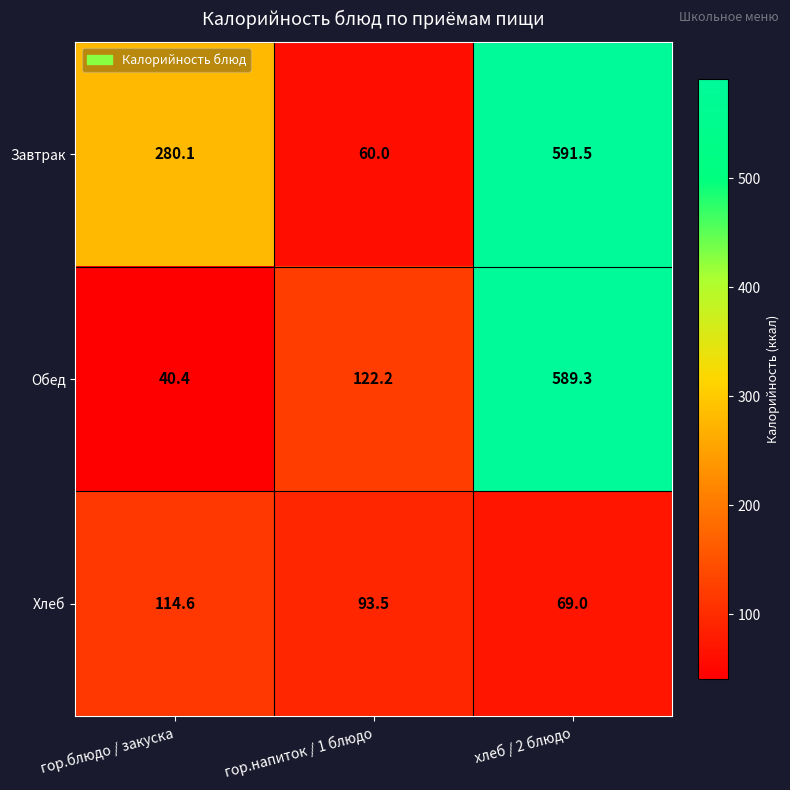

Reading left to right, transcribe all the data shown in this chart.

Завтрак: 280.1	60.0	591.5
Обед: 40.4	122.2	589.3
Хлеб: 114.6	93.5	69.0